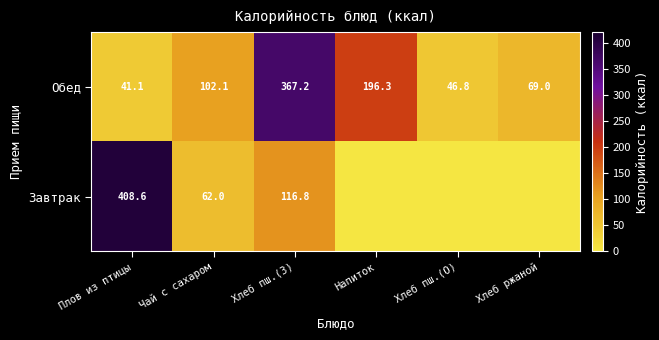

Is the value of Завтрак at Чай с сахаром greater than the value of Обед at Чай с сахаром?

No